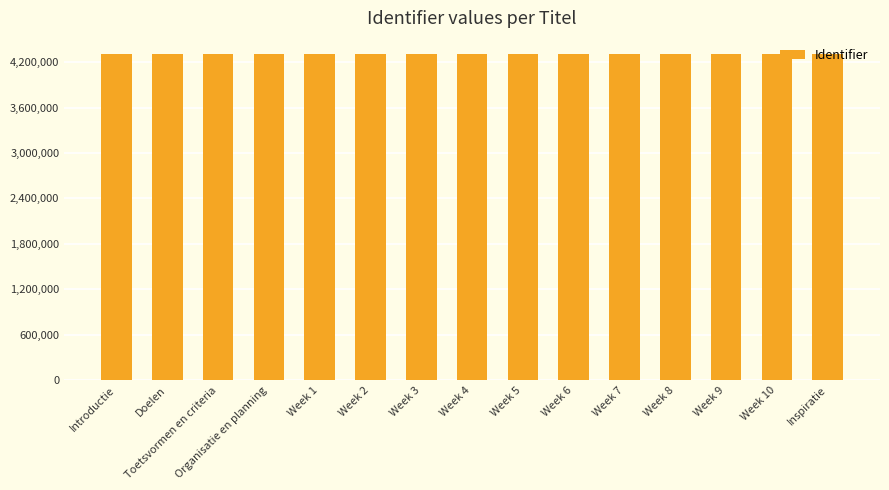

Does the chart contain any negative values?

No